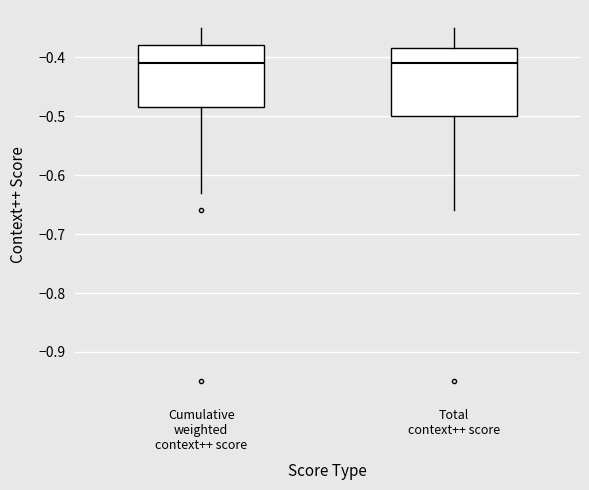

Which box is the tallest, from its lower edge to its upper edge?

Total context++ score